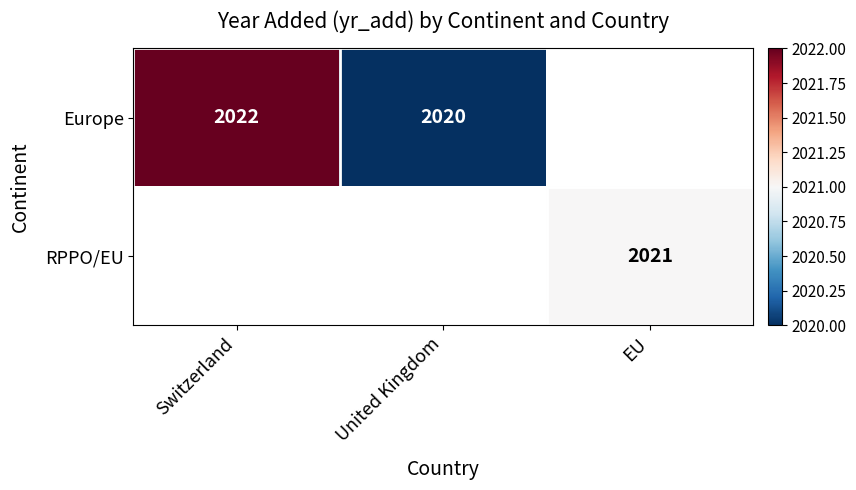

The value of Europe at United Kingdom is 2020. True or false?

True